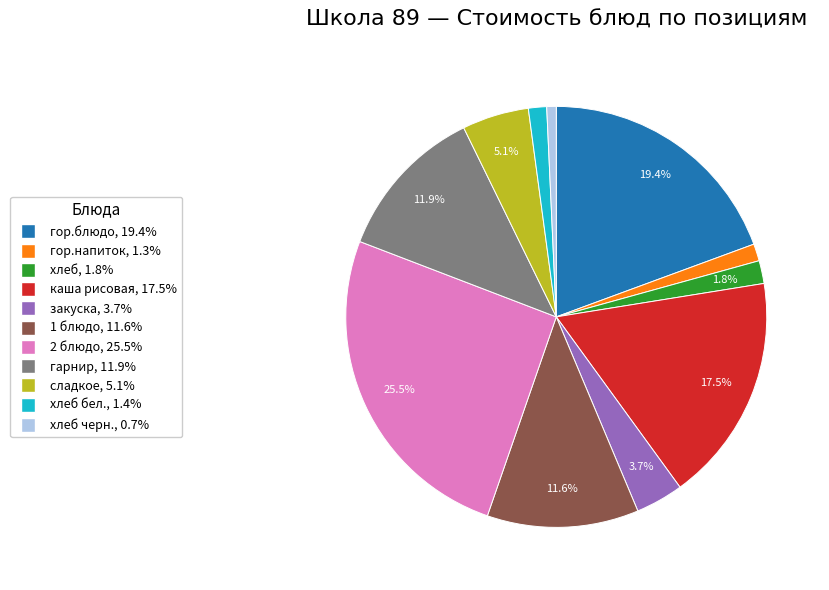

Does any single category account for the majority?

No